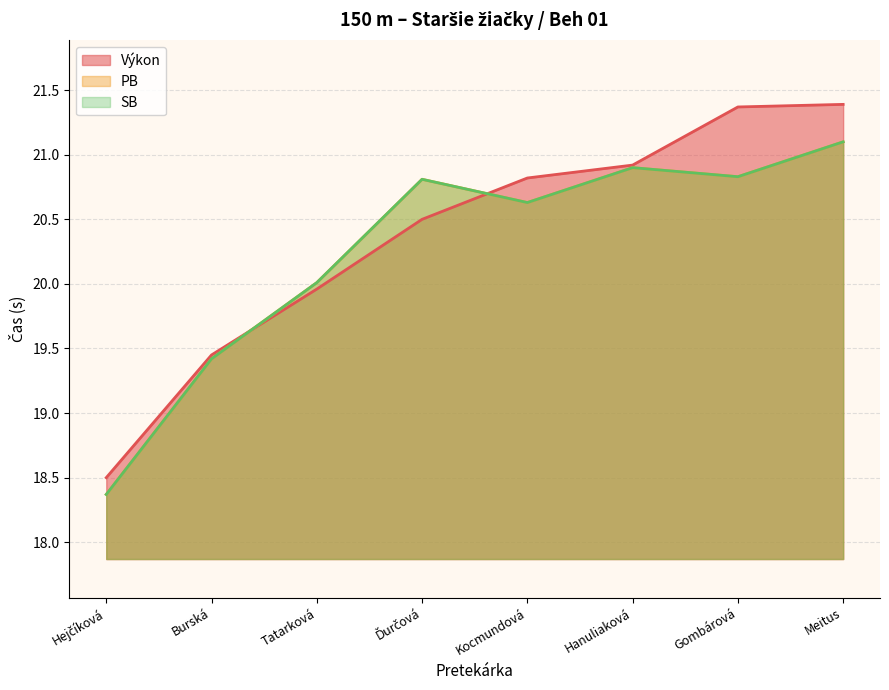

At which category is the sum across all series the highest?

Meitus